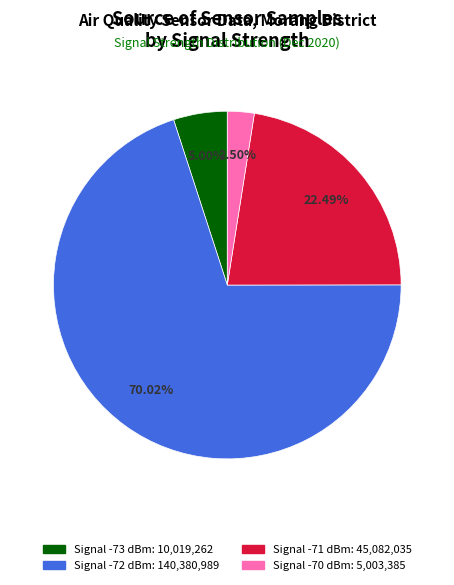

Is there any slice that represents more than half of the pie?

Yes